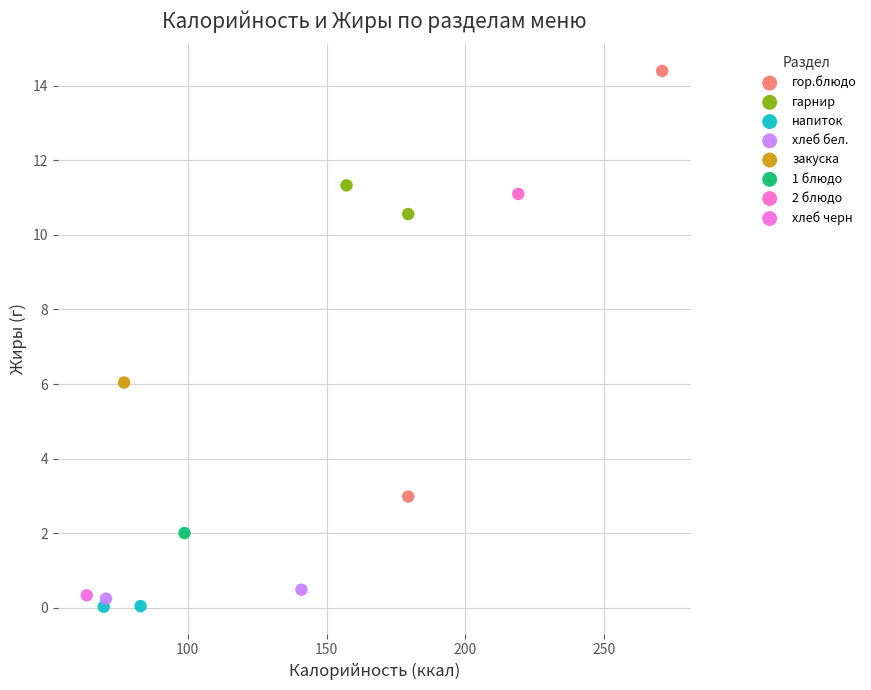

What are all the series names shown in the legend?

гор.блюдо, гарнир, напиток, хлеб бел., закуска, 1 блюдо, 2 блюдо, хлеб черн